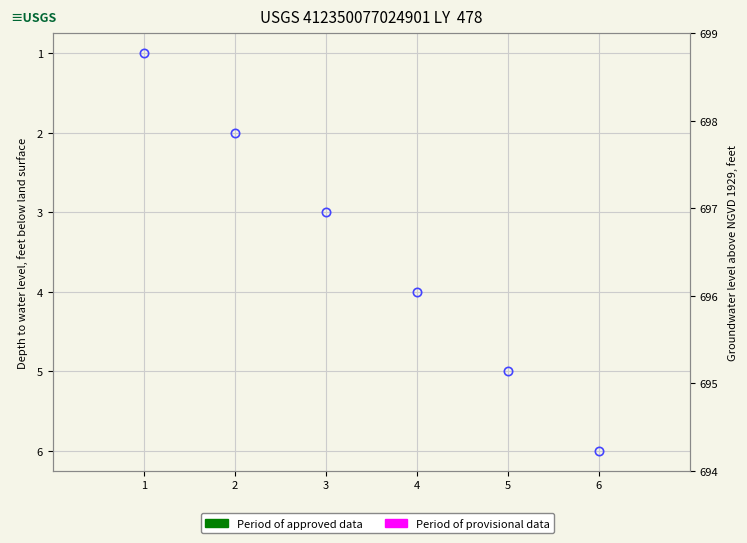

List the labels in order of value, largest first.

6, 5, 4, 3, 2, 1